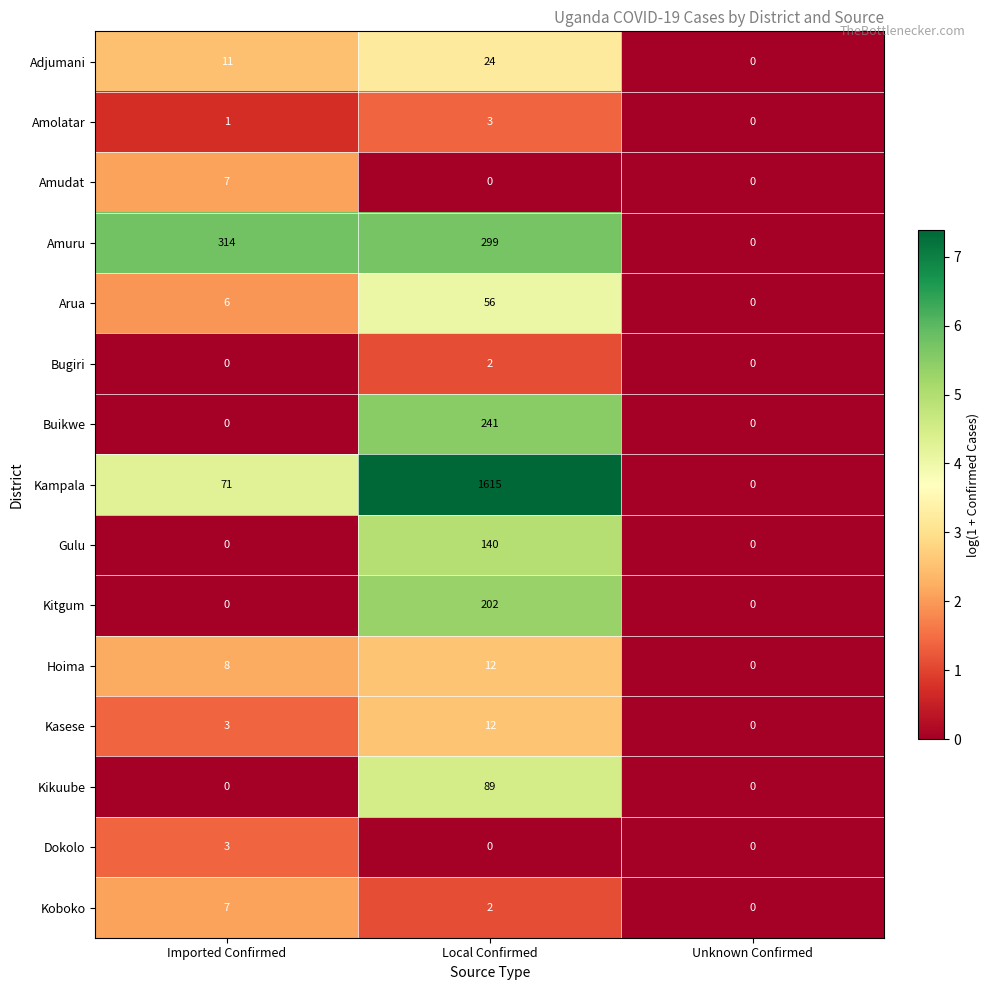

What is the difference between the maximum and minimum values in the Arua series?

56